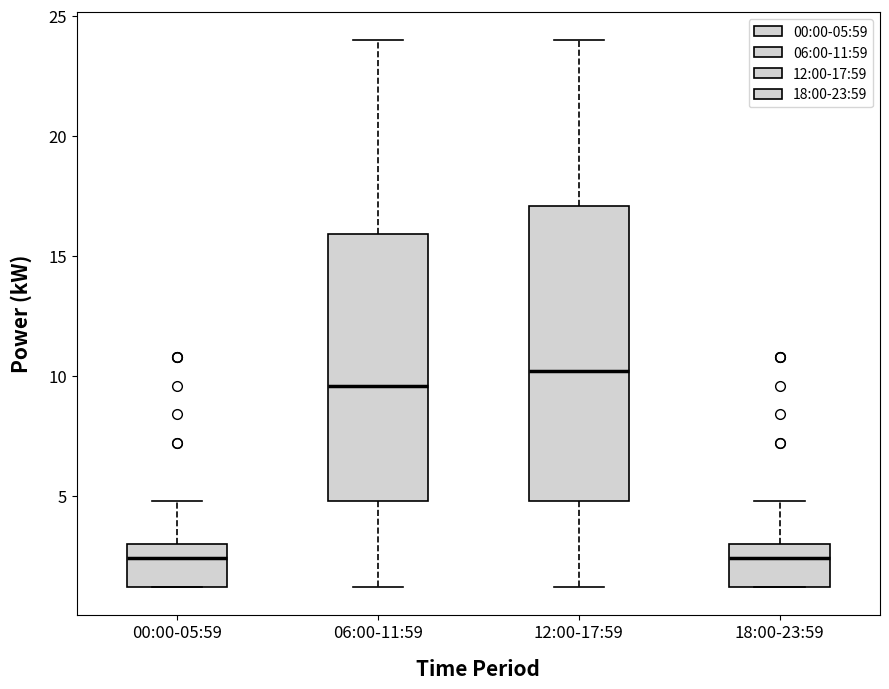

Where does the upper whisker of the box for 06:00-11:59 end on the y-axis? The values are not printed on the chart, so give them approximately, as read against the axis.

24.0